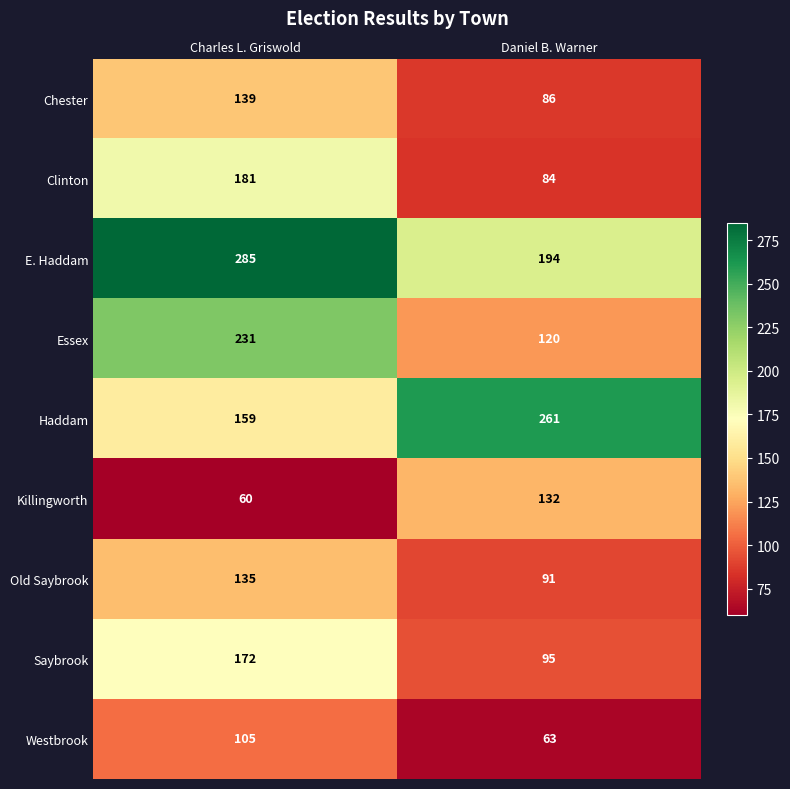

What is the smallest value displayed?

60